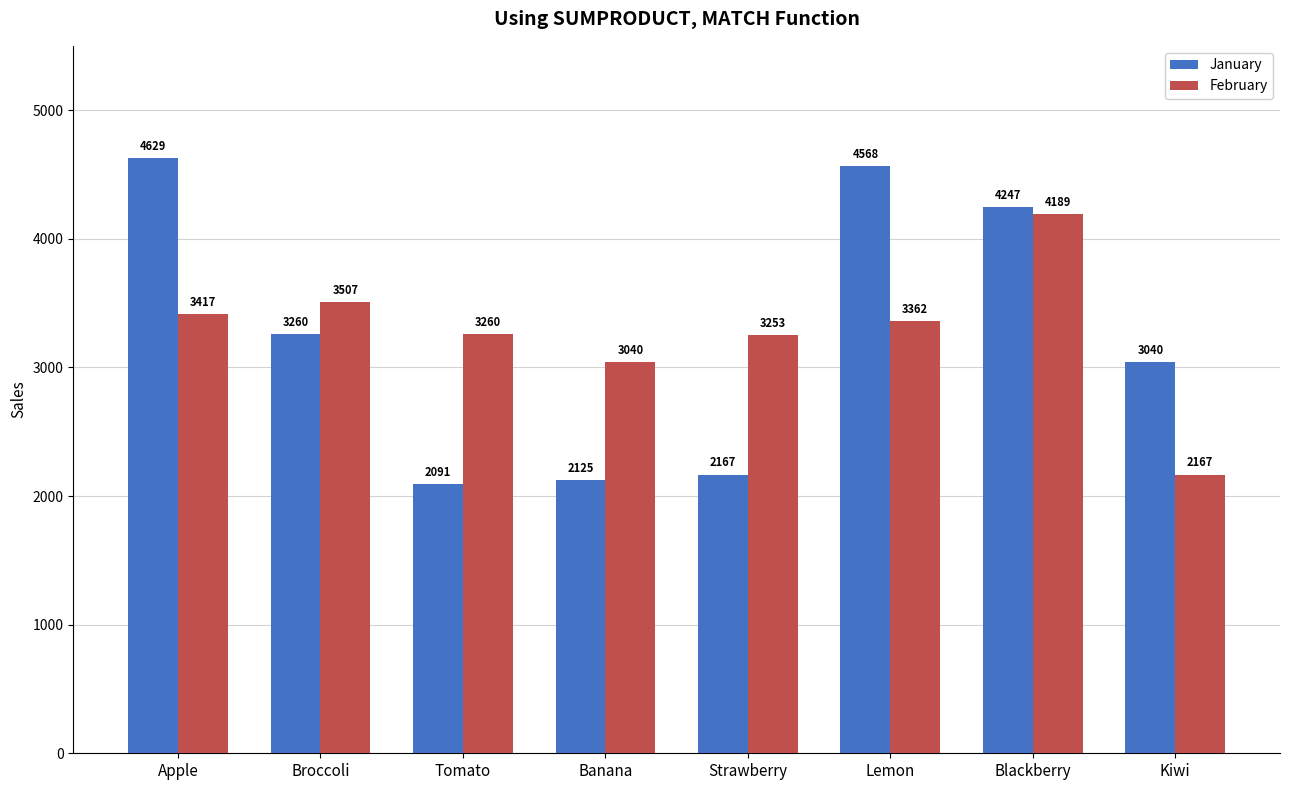

What is the sum of all February values?

26195